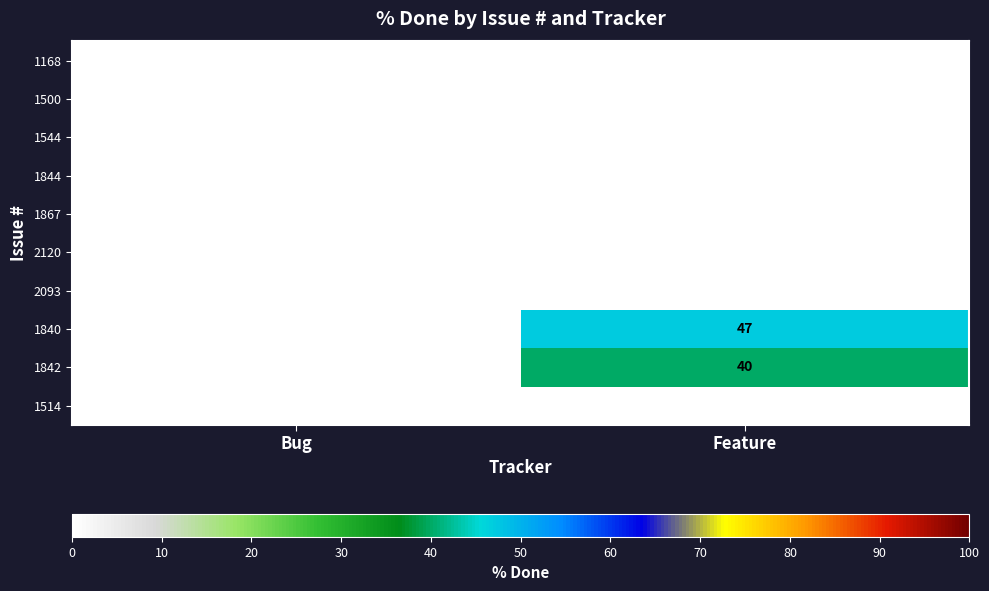

At which category is the sum across all series the highest?

Feature